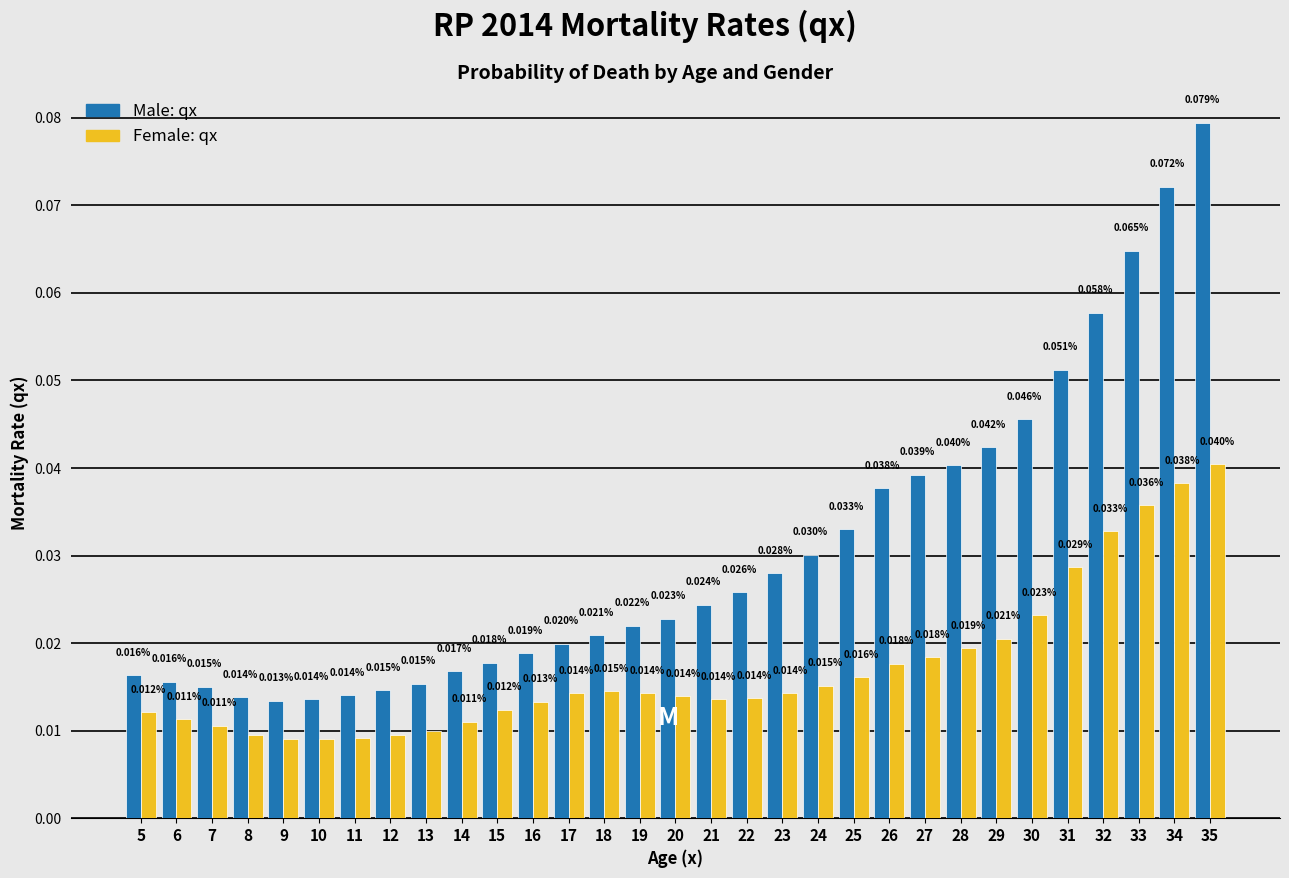

Rank the series by their average value, from lowest to highest.

Female: qx, Male: qx